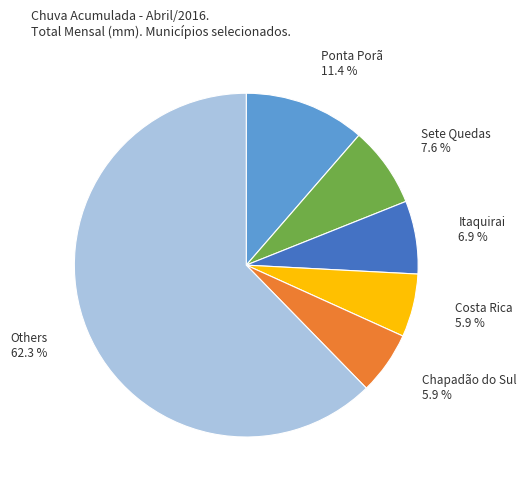

Is there a majority slice in this chart?

Yes